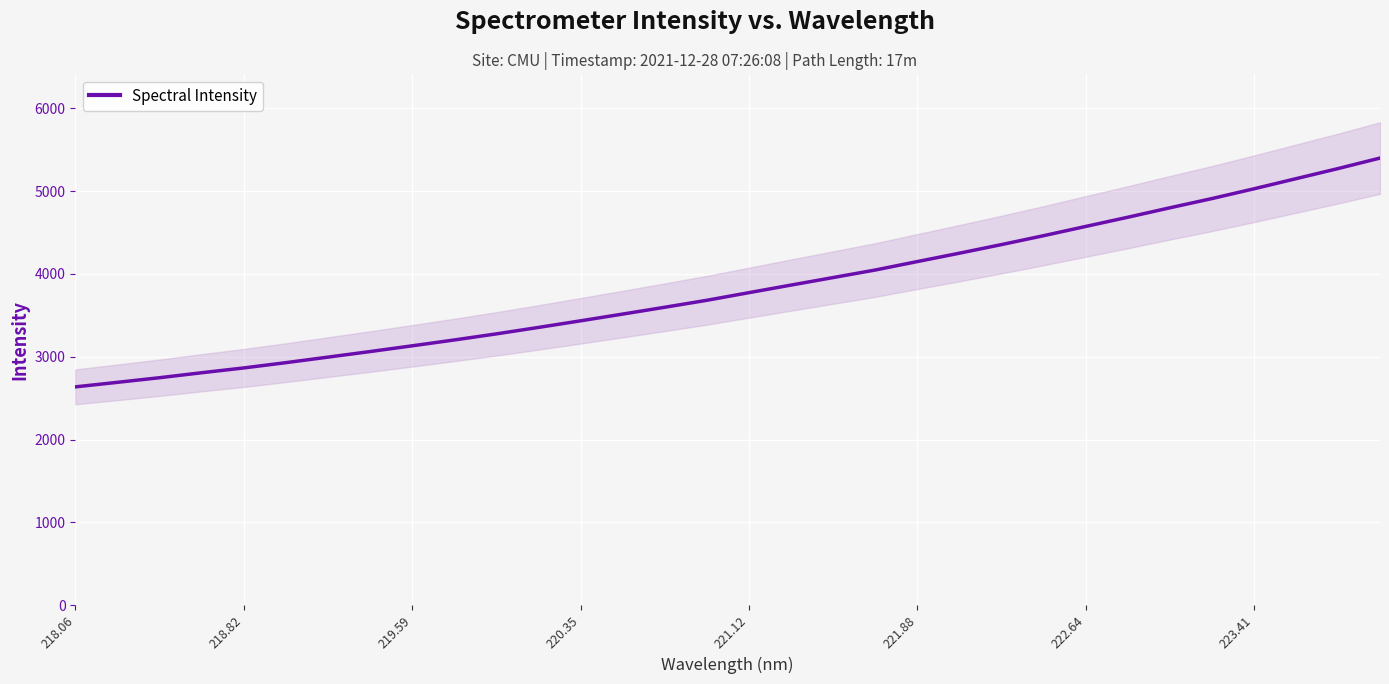

What is the highest value of the Spectral Intensity series?

5400.2